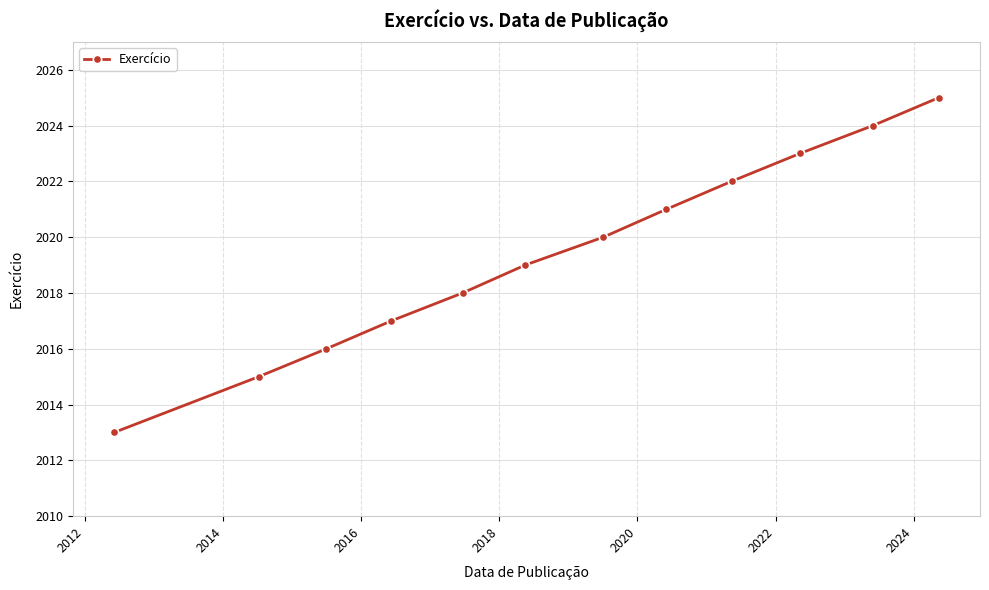

What is the value of the 8th point from the left?

2021